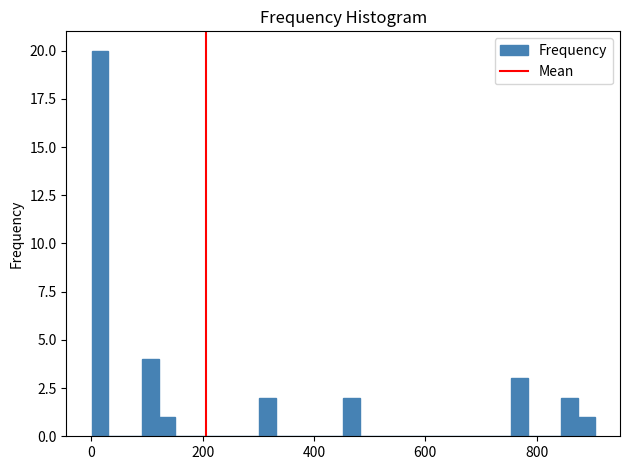

Around what value on the x-axis is the tallest bar? Give the approximate position of its centre, as read against the axis.

20